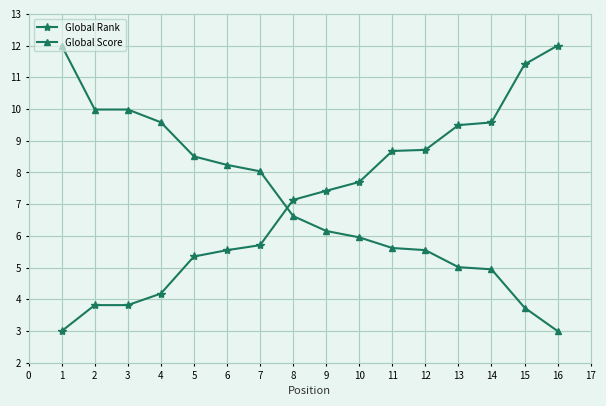

How many intersections are there between Global Score and Global Rank?

1